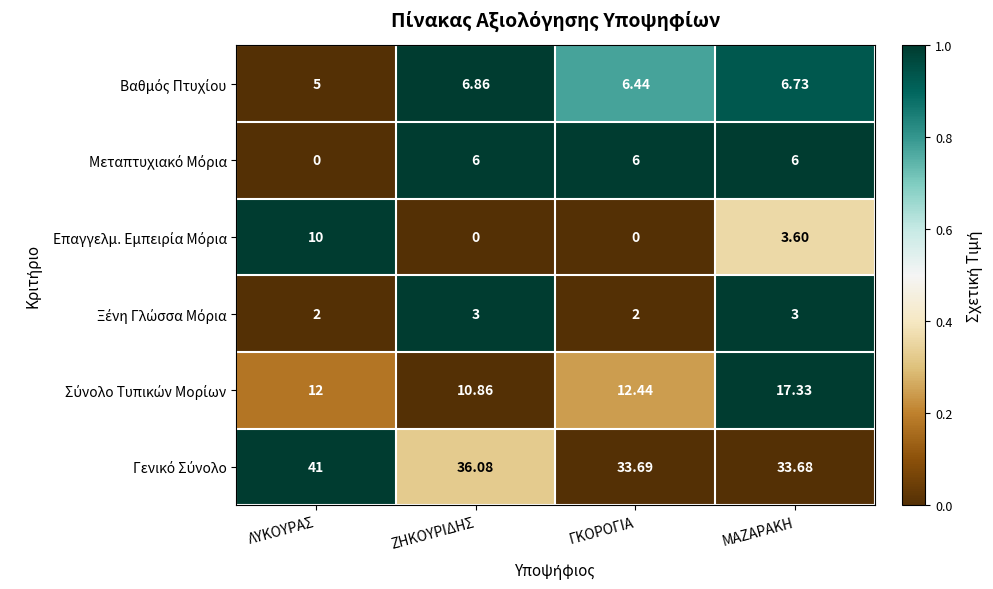

How many categories are shown in the chart?

4